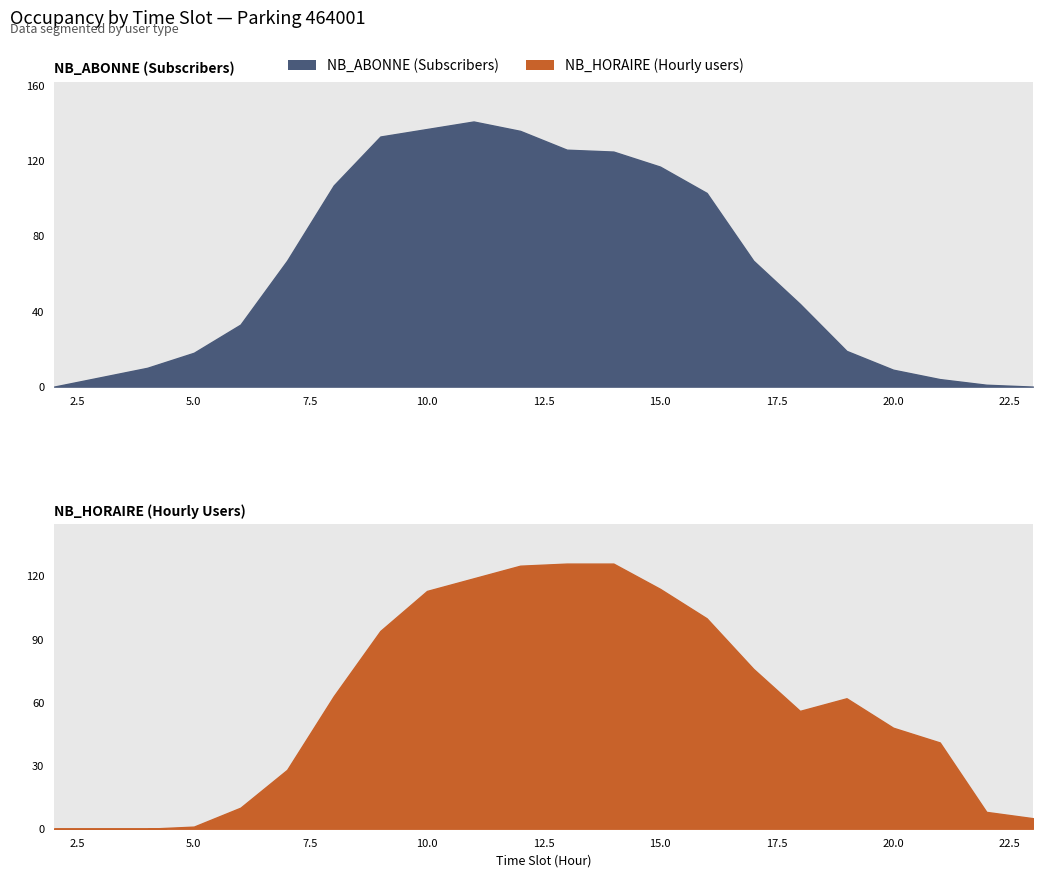

How many values in NB_HORAIRE are above zero?

19